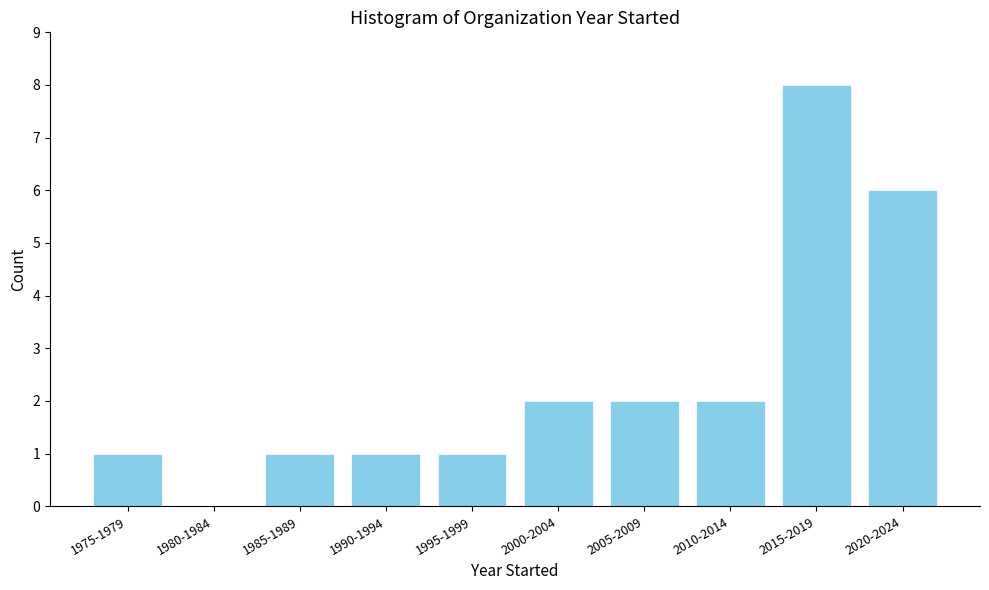

Reading right to left, transcribe all the data shown in this chart.

2020-2024=6	2015-2019=8	2010-2014=2	2005-2009=2	2000-2004=2	1995-1999=1	1990-1994=1	1985-1989=1	1980-1984=0	1975-1979=1